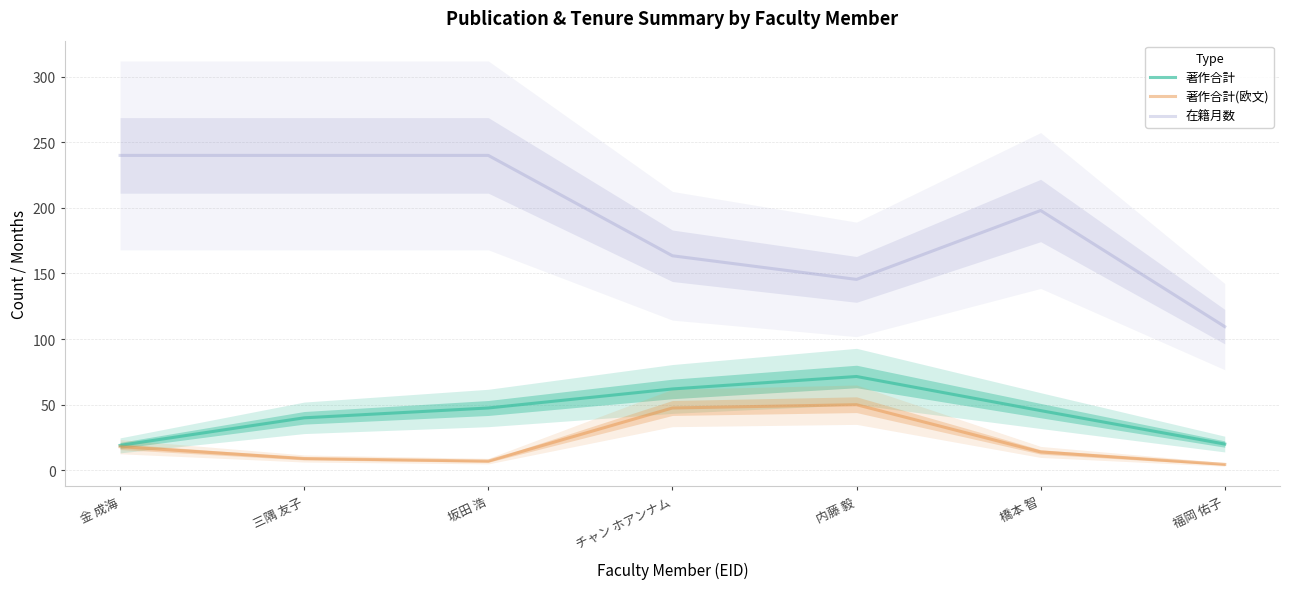

How many interior local peaks does the 在籍月数 series have?

1